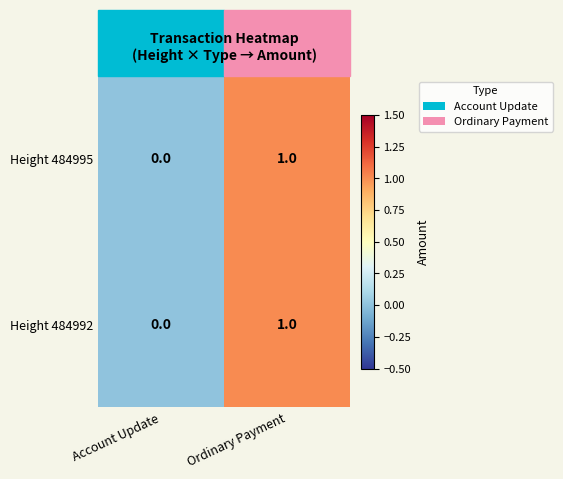

At which category does the chart reach its peak across all series?

Ordinary Payment